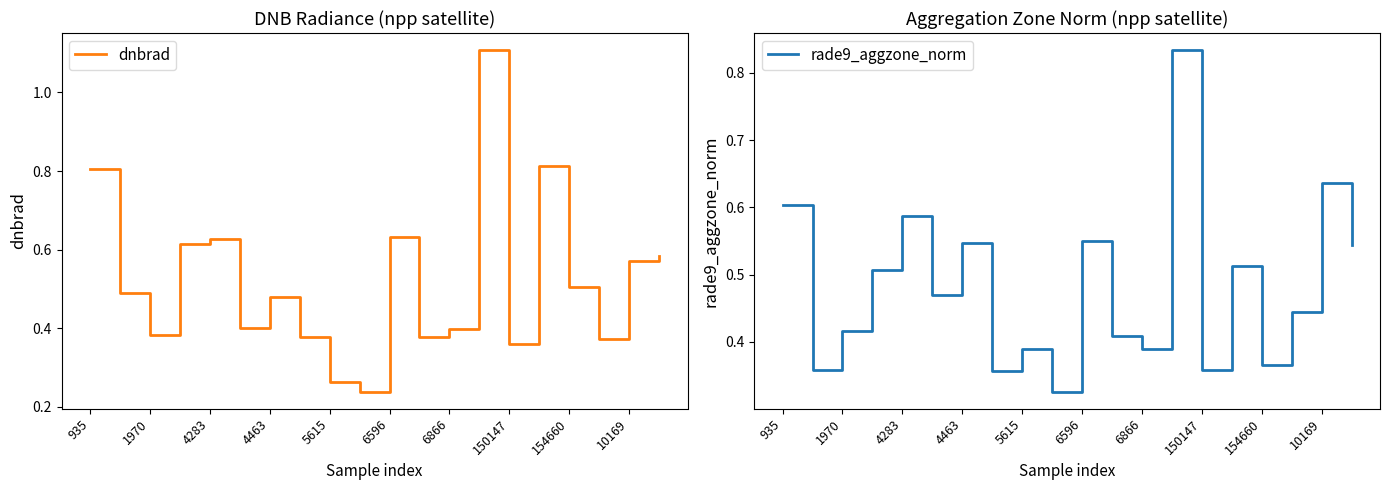

In dnbrad, how many points are higher than both neighbors (excluding endpoints)?

5